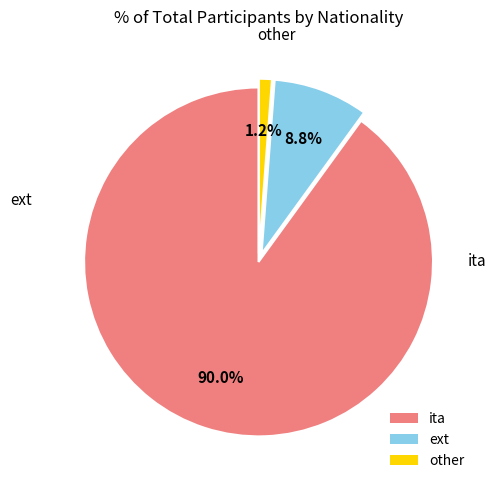

Count the number of slices in the pie.

3